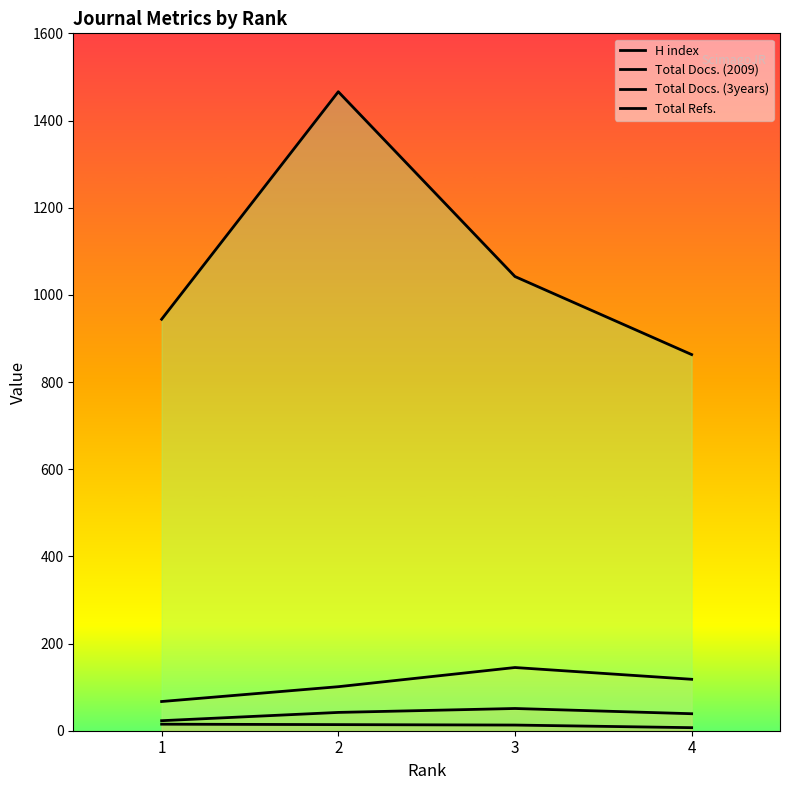

Which series changed the most between 2 and 3?

Total Refs.